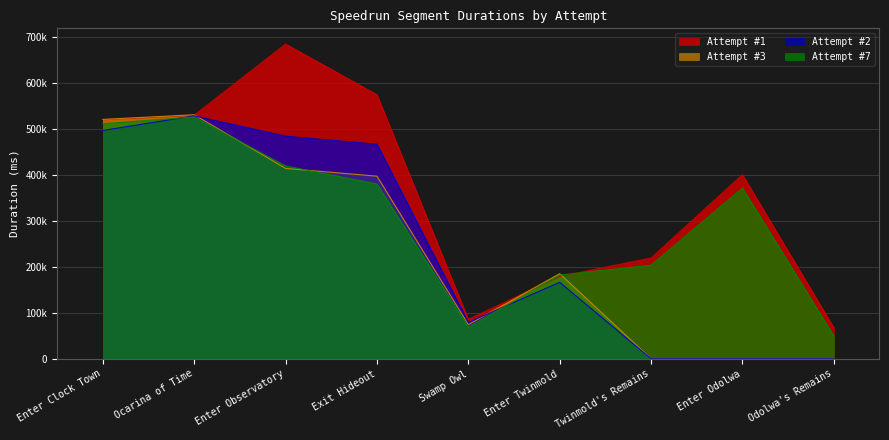

True or false: Attempt #3 has a value of 0 at Odolwa's Remains.

True